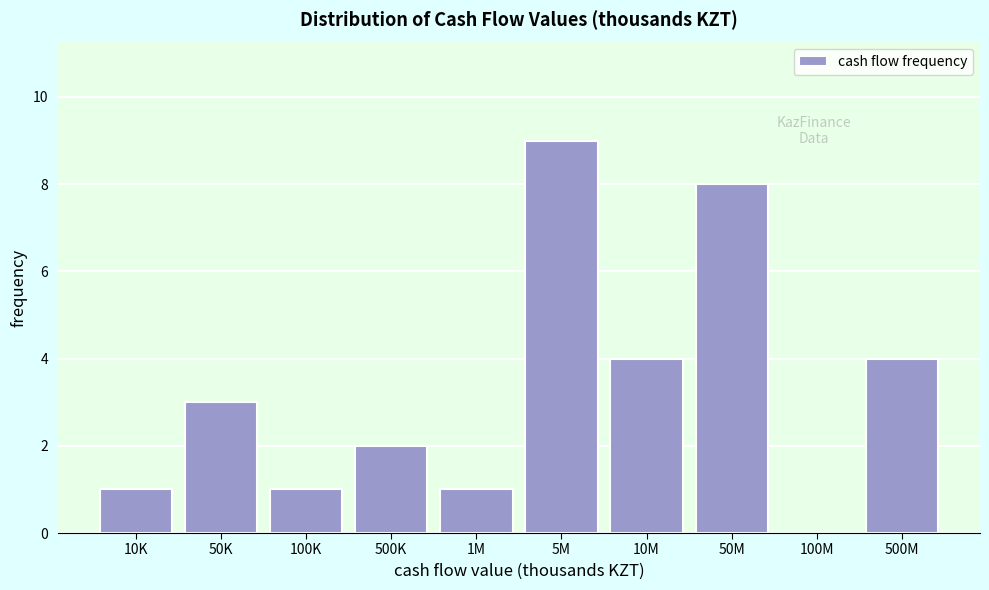

Reading left to right, list all the values displayed in this chart.

10K=1	50K=3	100K=1	500K=2	1M=1	5M=9	10M=4	50M=8	100M=0	500M=4